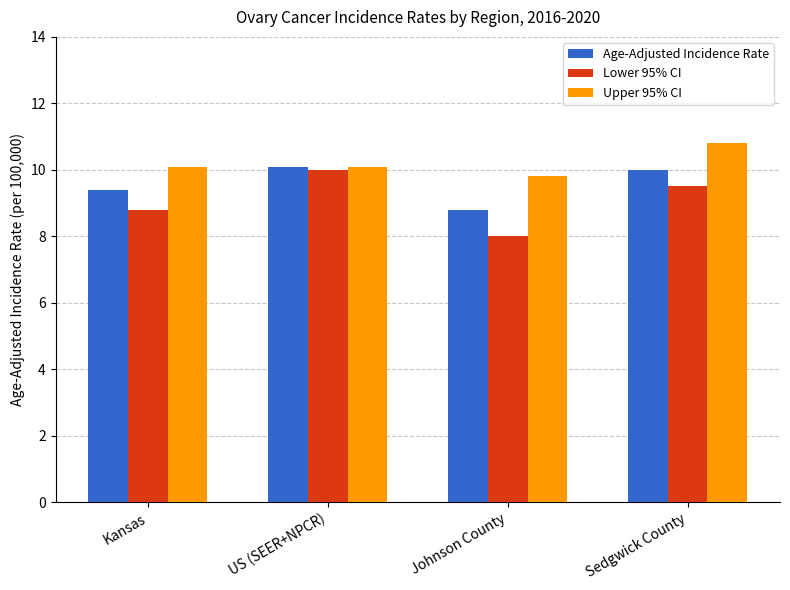

Reading right to left, transcribe all the data shown in this chart.

Age-Adjusted Incidence Rate: 10.0	8.8	10.1	9.4
Lower 95% CI: 9.5	8.0	10.0	8.8
Upper 95% CI: 10.8	9.8	10.1	10.1